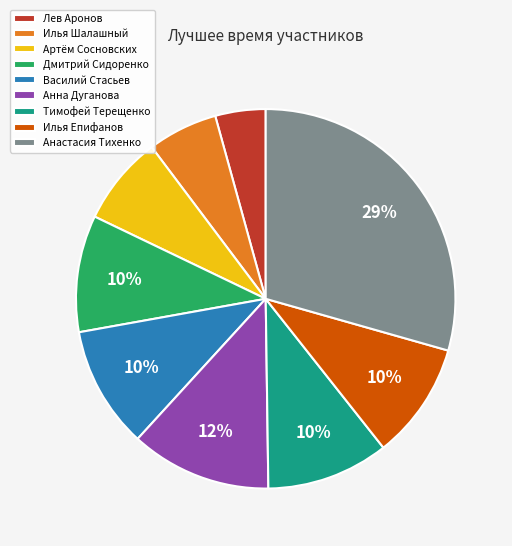

The Артём Сосновских slice represents 1% of the pie. True or false?

False